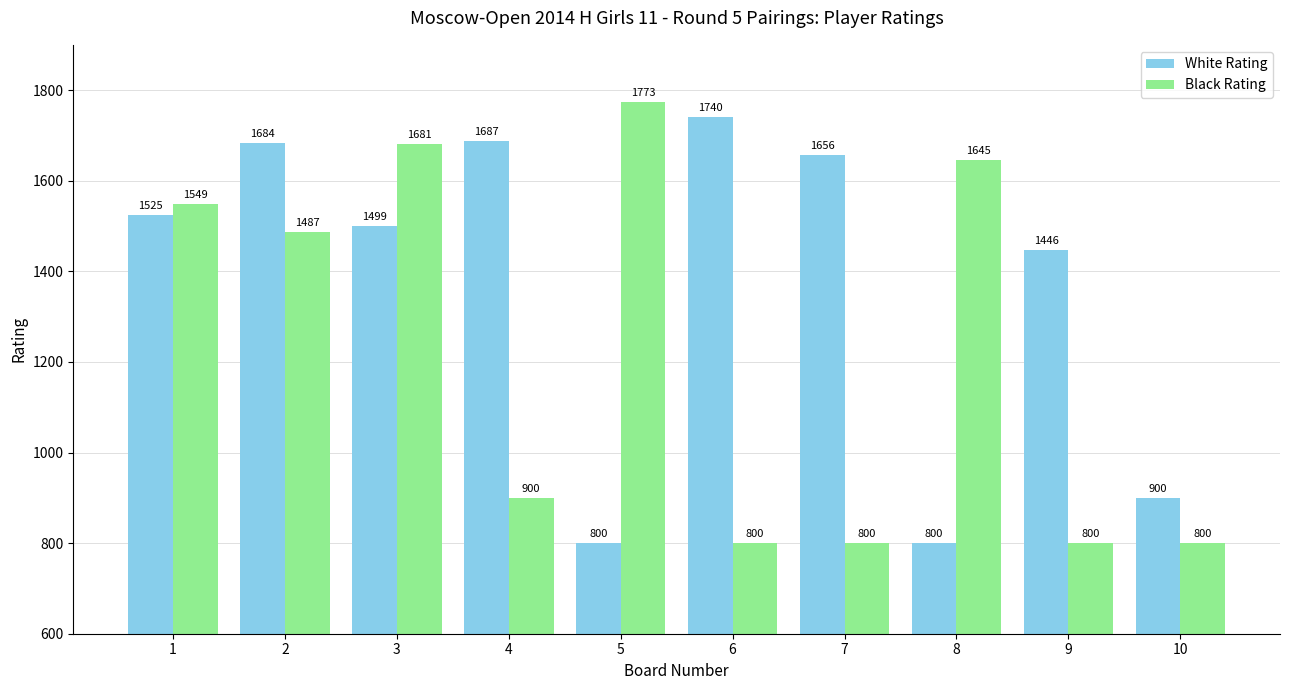

True or false: White Rating has a value of 398 at 10.

False